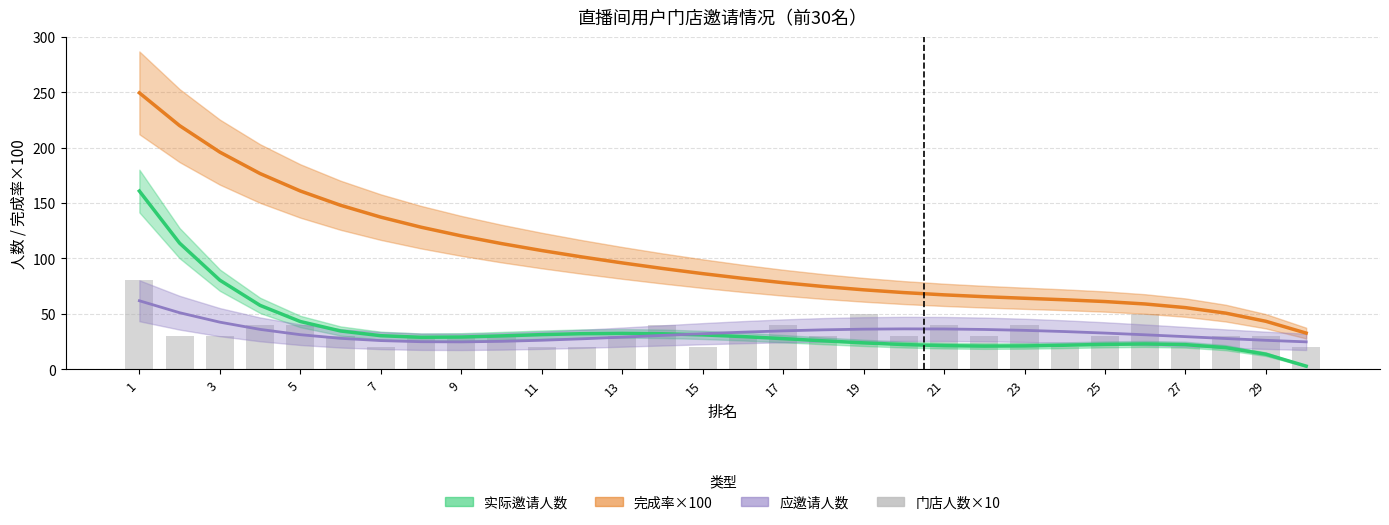

Does the chart contain any negative values?

No